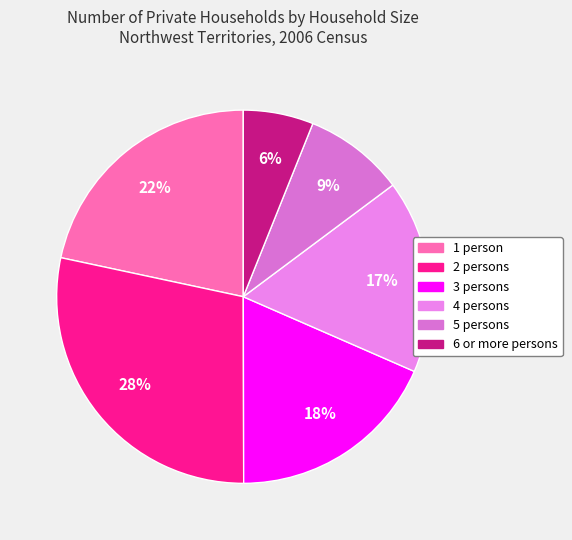

Which category has the smallest portion of the pie?

6 or more persons